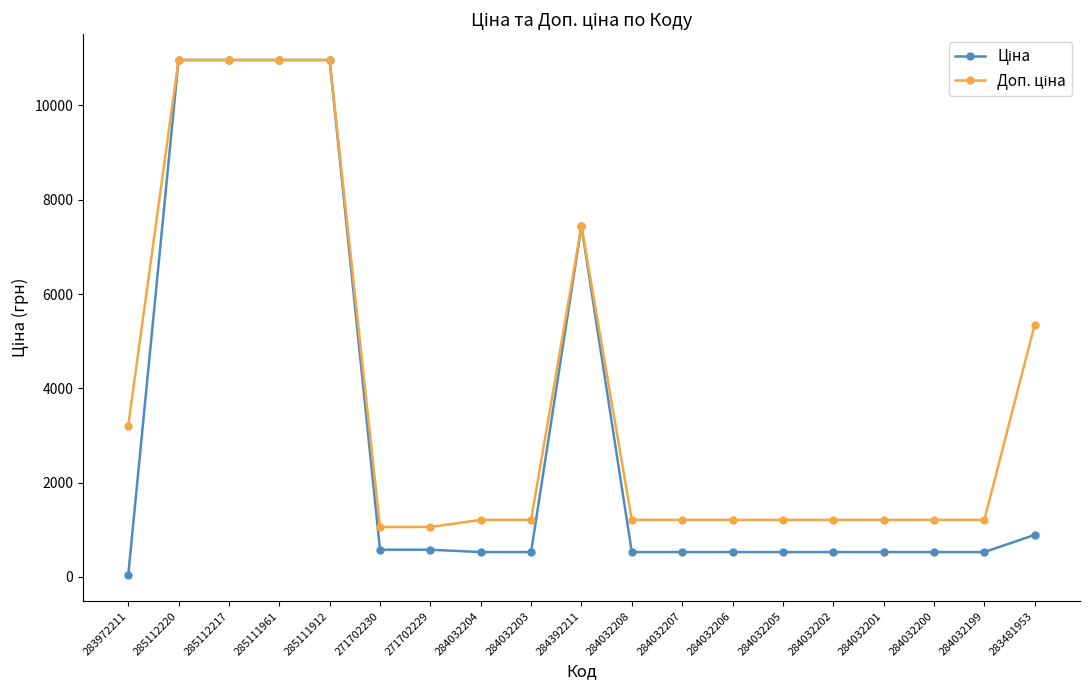

What is the difference between the highest and lowest values at 284032206?

682.5